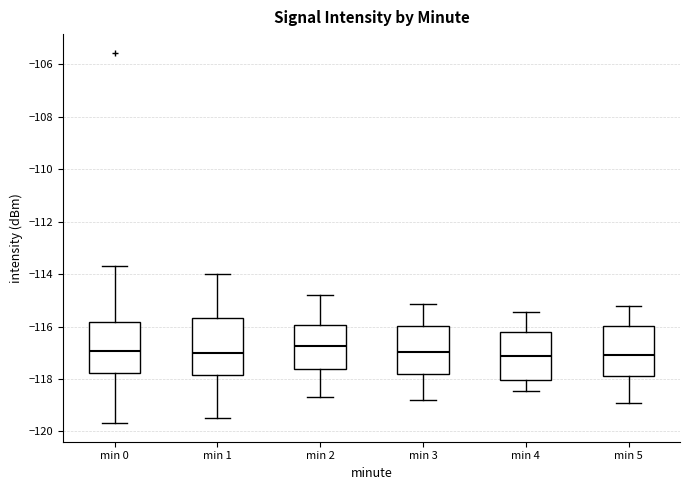

Reading left to right, read every box against the y-axis: the position of its median line, the range the box covers, and the ends of its whiskers. The values are not printed on the chart, so give them approximately, as read against the axis.

min 0: median -117.0, box -117.8 to -115.8, whiskers -119.6 to -113.8
min 1: median -117.0, box -117.8 to -115.6, whiskers -119.4 to -114.0
min 2: median -116.8, box -117.6 to -116.0, whiskers -118.6 to -114.8
min 3: median -117.0, box -117.8 to -116.0, whiskers -118.8 to -115.2
min 4: median -117.2, box -118.0 to -116.2, whiskers -118.4 to -115.4
min 5: median -117.0, box -118.0 to -116.0, whiskers -119.0 to -115.2